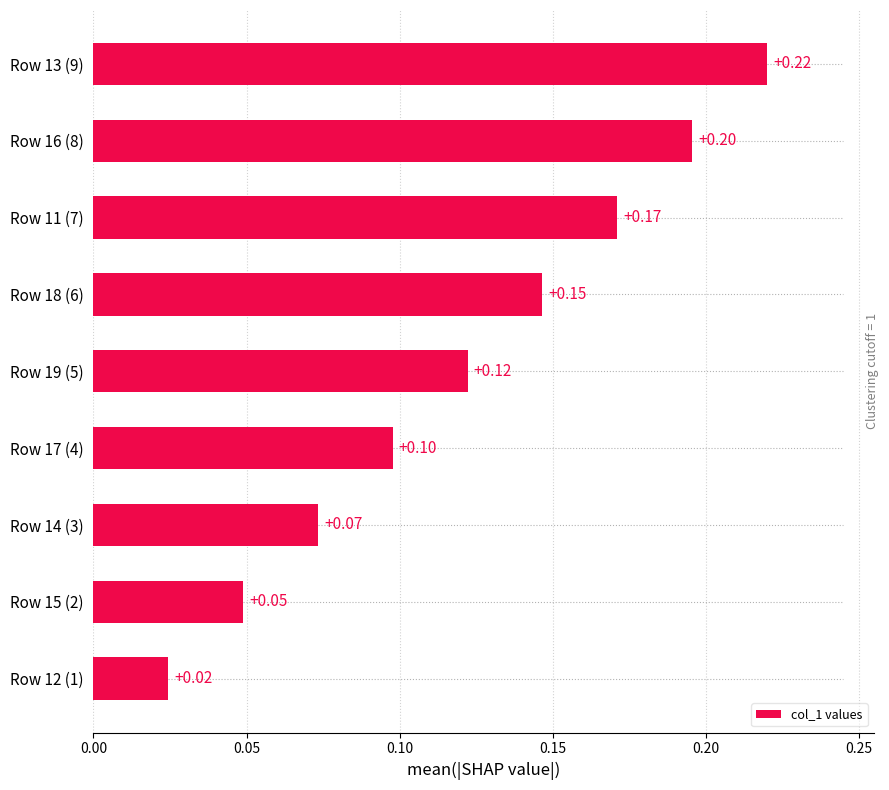

List the labels in order of value, largest first.

Row 13 (9), Row 16 (8), Row 11 (7), Row 18 (6), Row 19 (5), Row 17 (4), Row 14 (3), Row 15 (2), Row 12 (1)